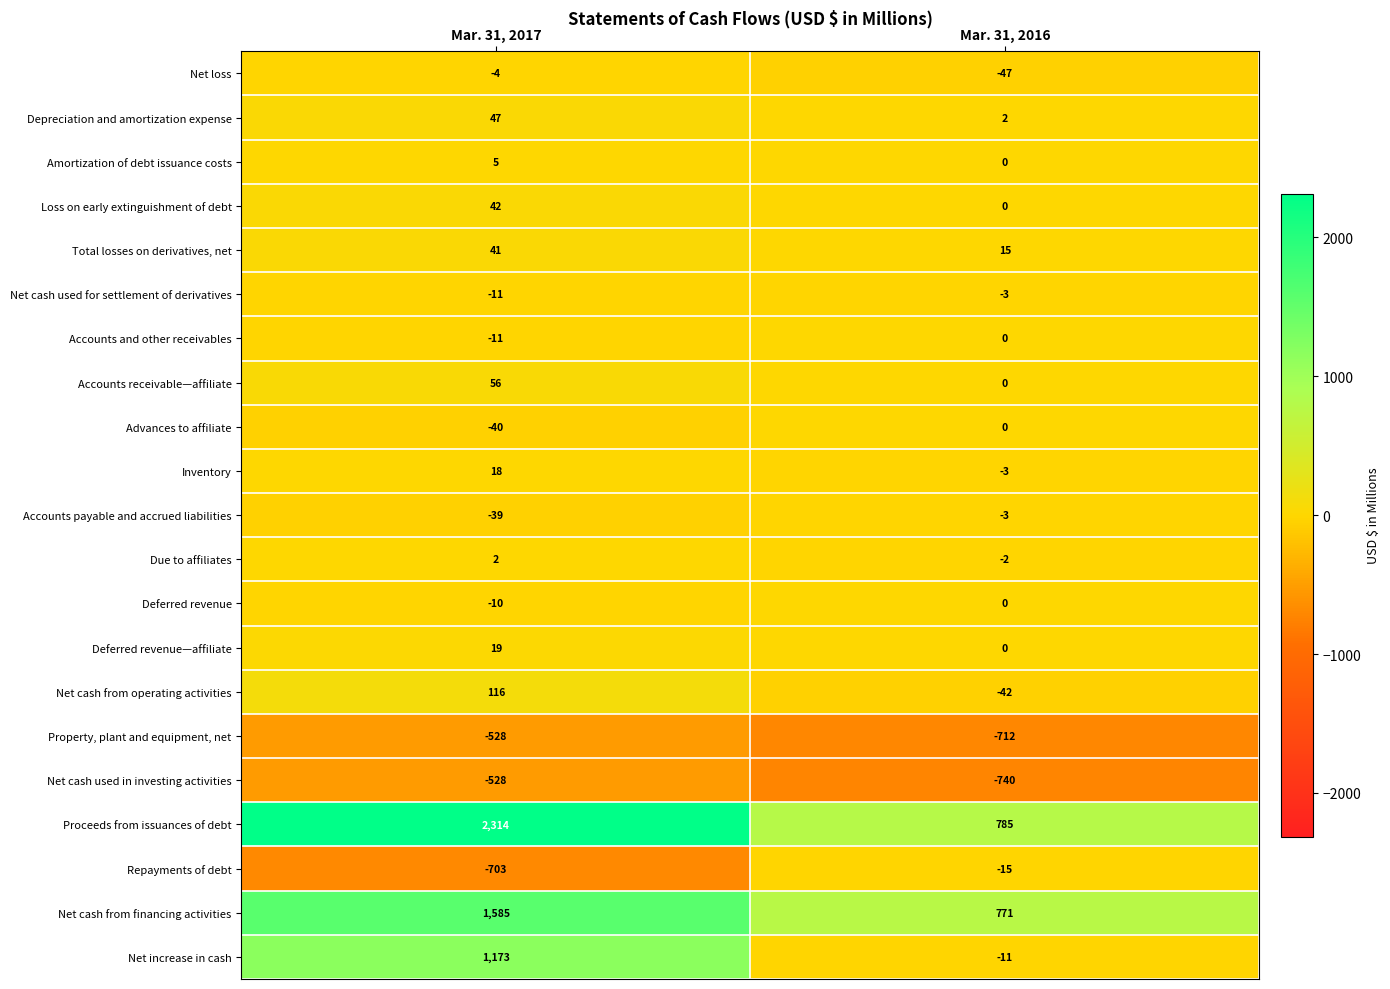

How many distinct data groups are displayed?

21